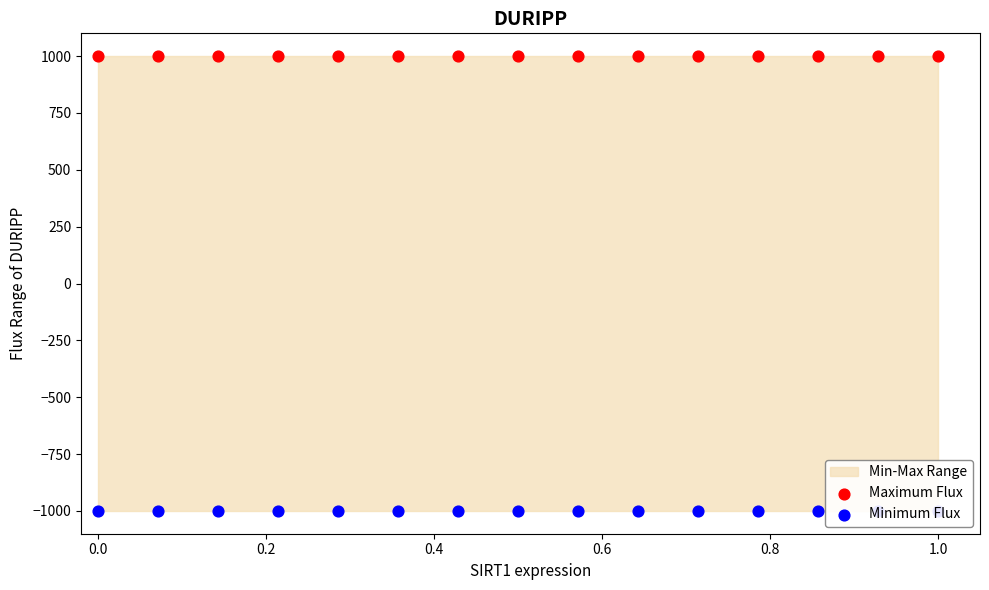

Which series contains the lowest Y value?

Minimum Flux